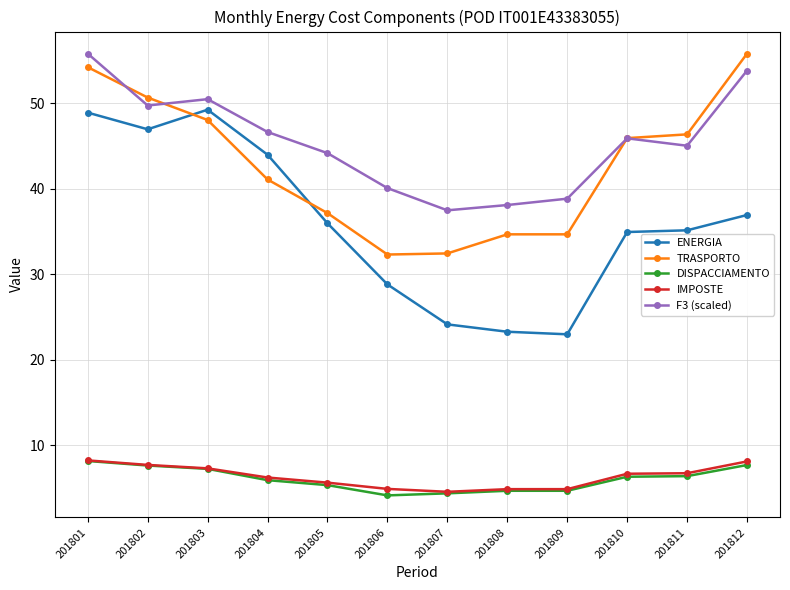

At how many categories does at least one series exceed 45?

7